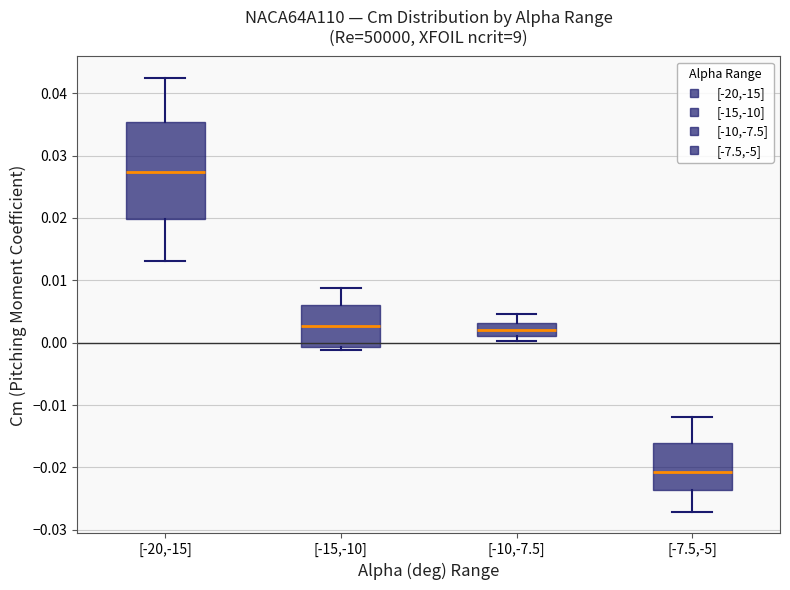

Comparing the boxes themselves (not the whiskers), which one is the tallest?

[-20,-15]